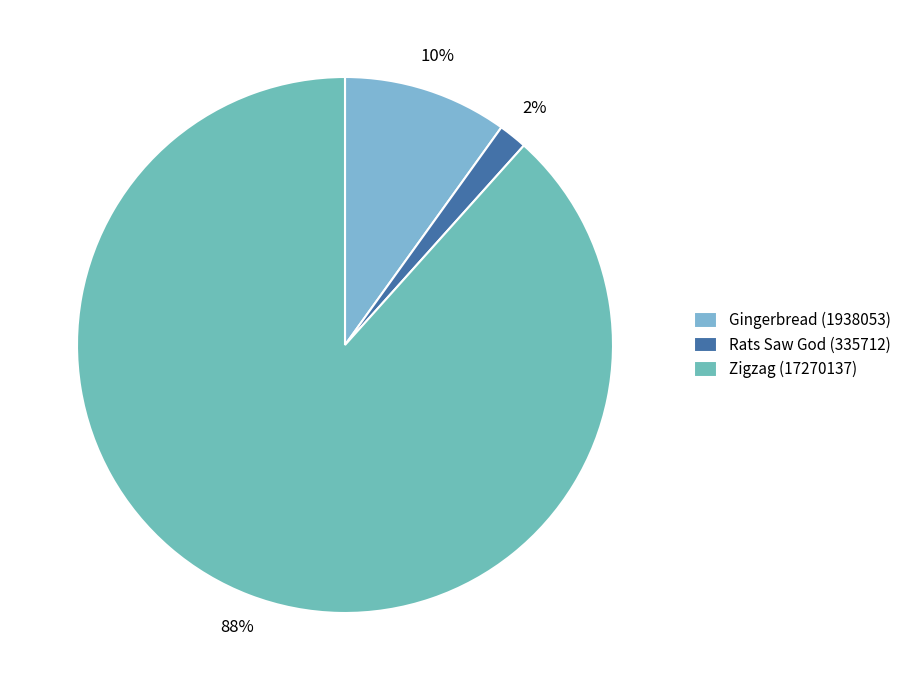

Which category has the smallest portion of the pie?

Rats Saw God (335712)